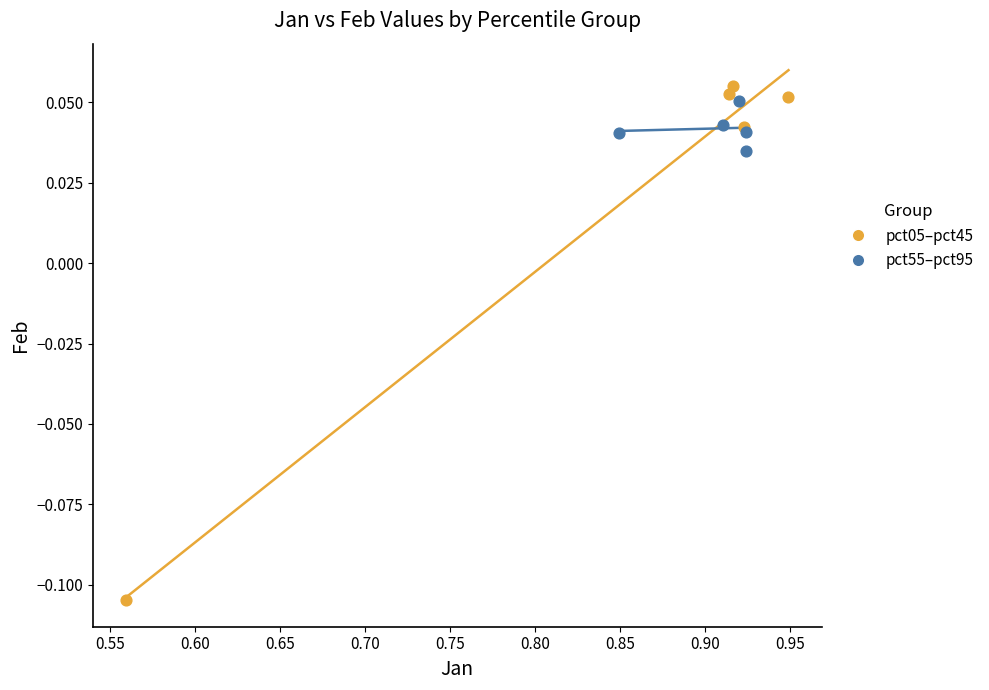

What are all the series names shown in the legend?

pct05–pct45, pct55–pct95